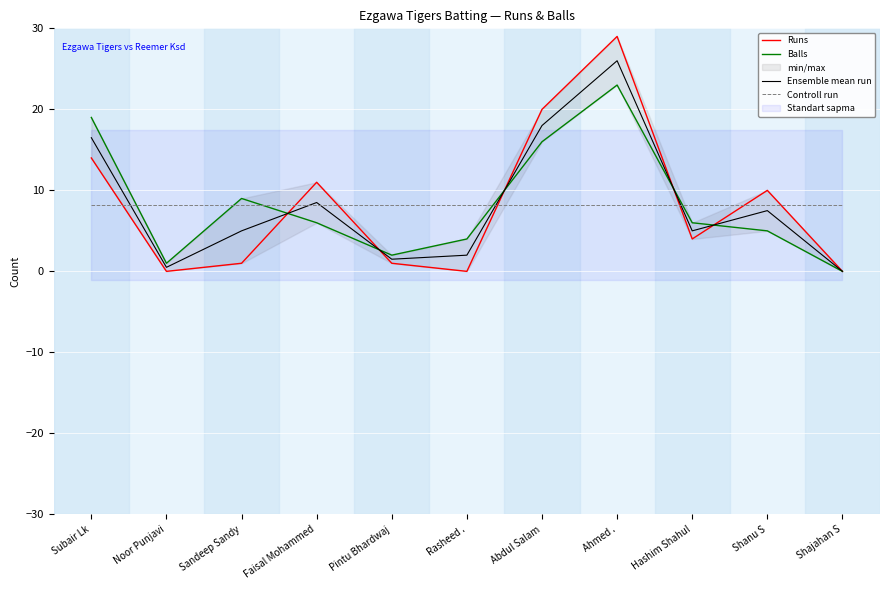

Does the chart display data point markers on the line(s)?

No